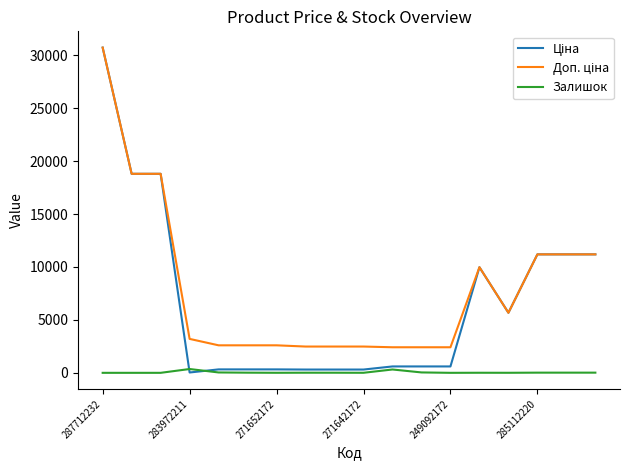

How many interior local peaks does the Залишок series have?

4